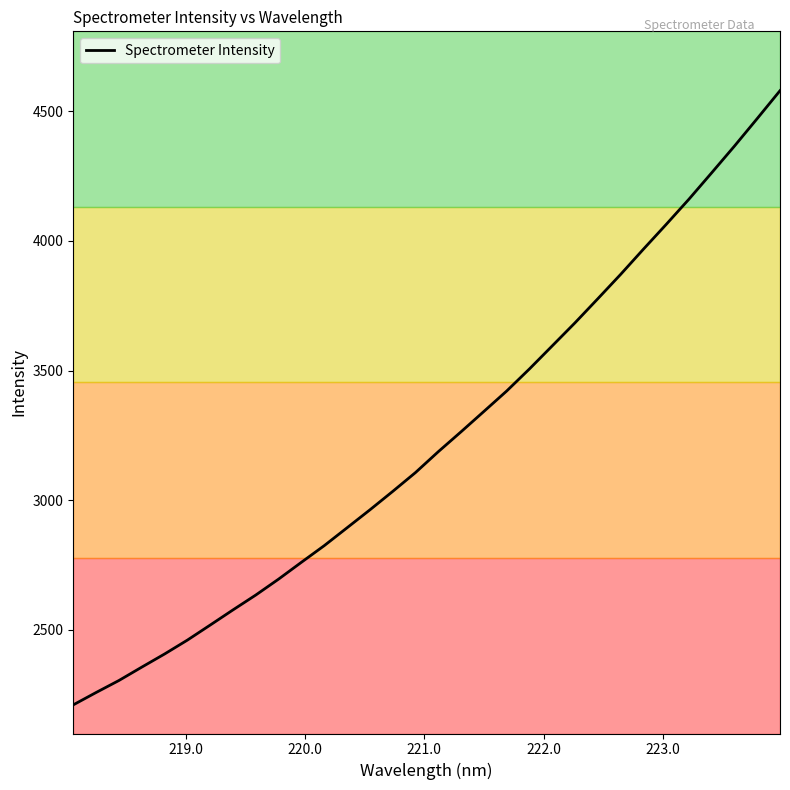

What is the difference between the maximum and minimum values?

2369.5